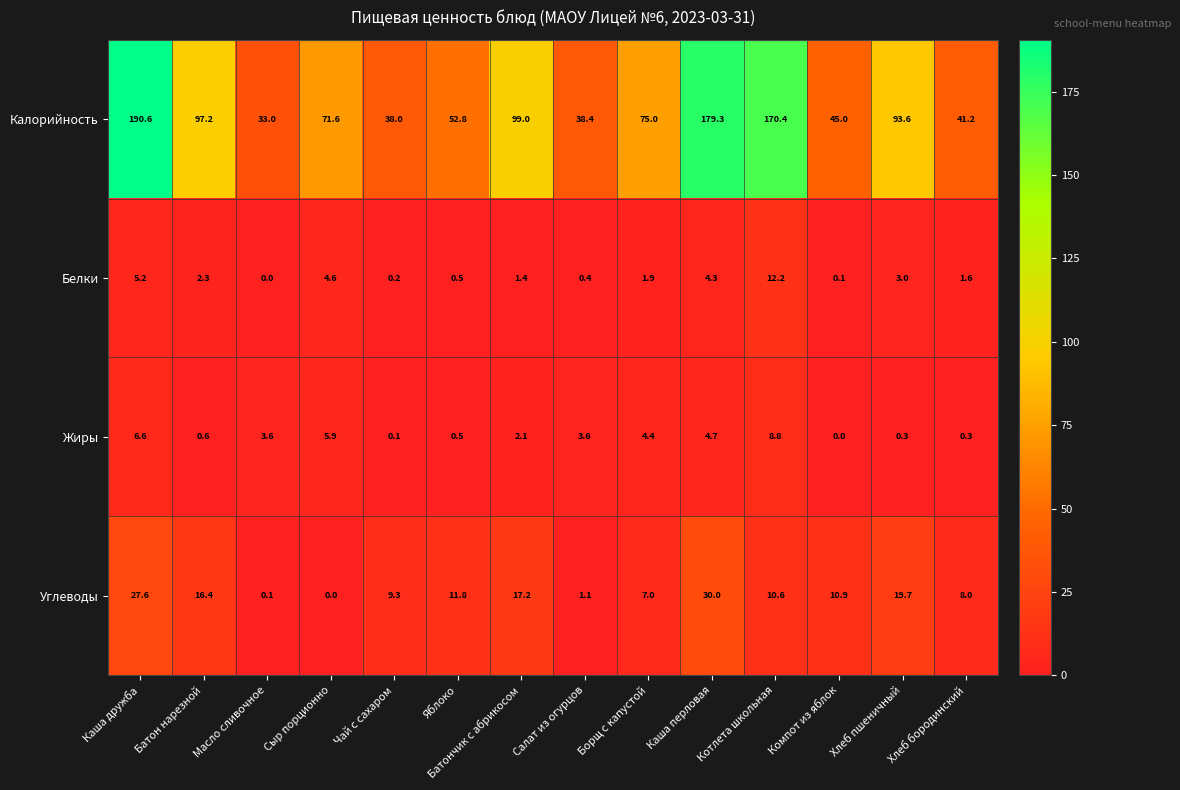

True or false: Калорийность has a value of 67.0 at Салат из огурцов.

False